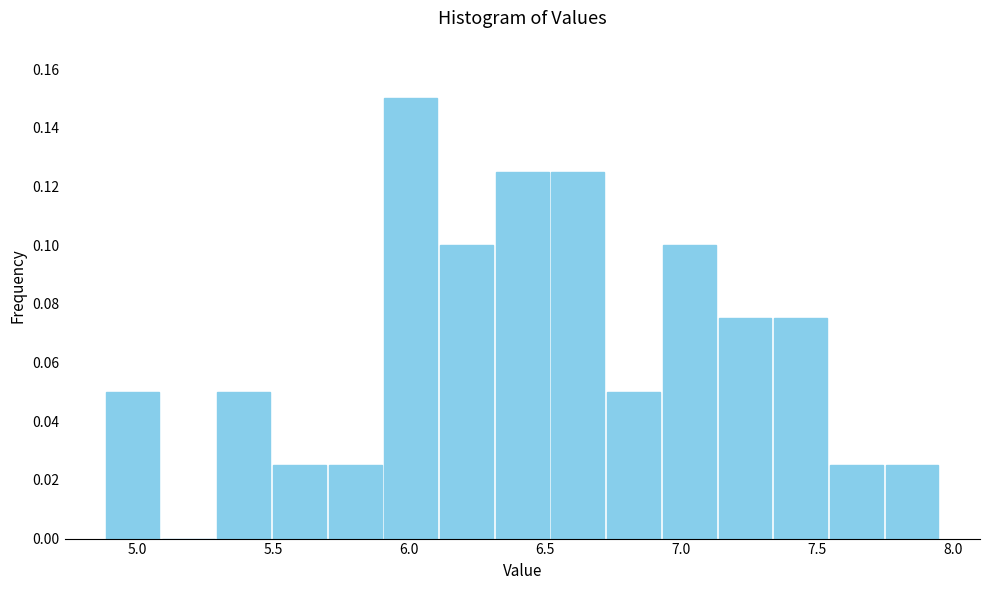

How tall is the bar that spans 5.50 to 5.70 on the x-axis? Neither the bar edges nor the heights are printed on the chart, so give them approximately, as read against the axes.

0.026